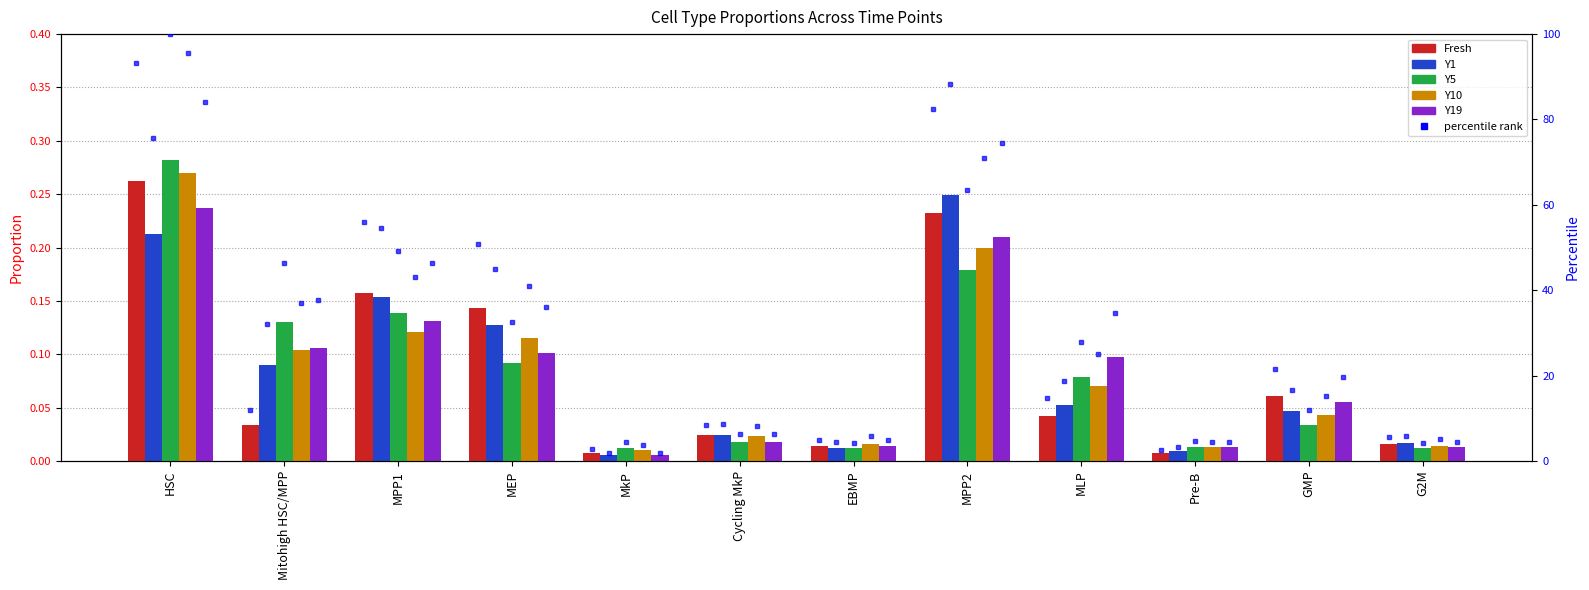

True or false: Fresh has a value of 0.1 at MEP.

True